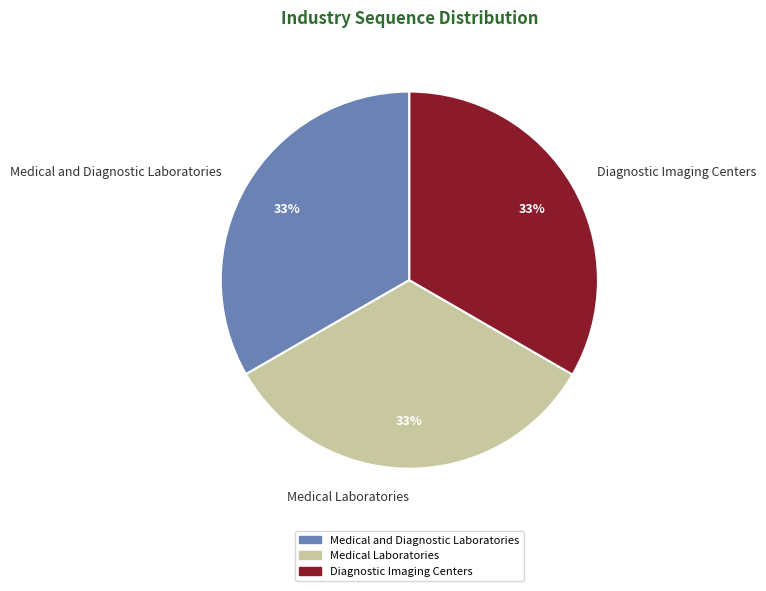

What percentage is the Medical Laboratories slice, to the nearest percent?

33%